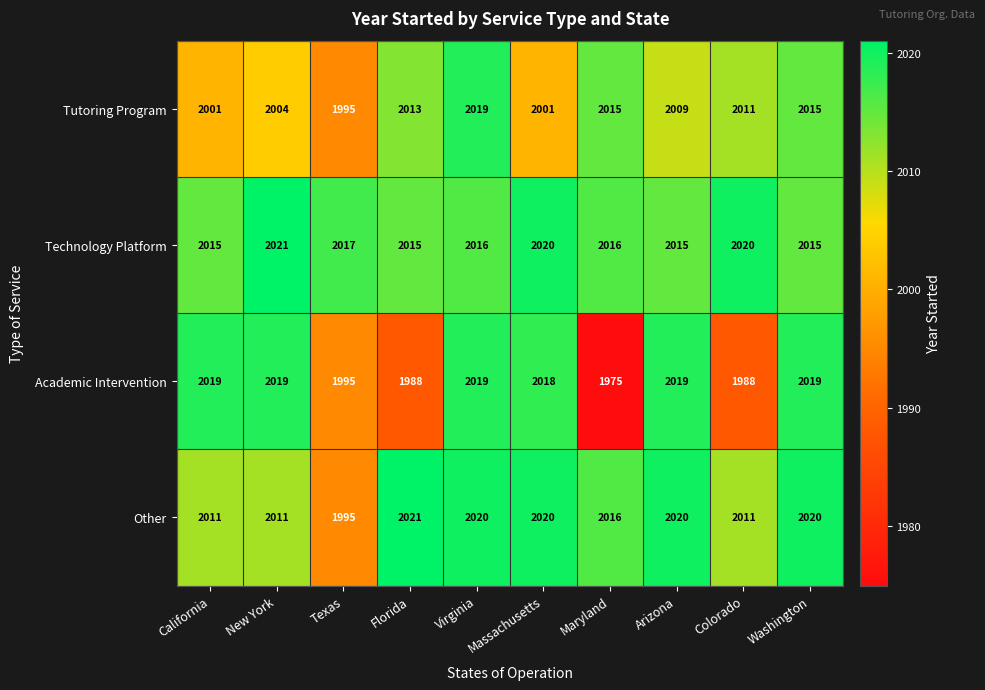

Which series has the largest range (max minus min)?

Academic Intervention